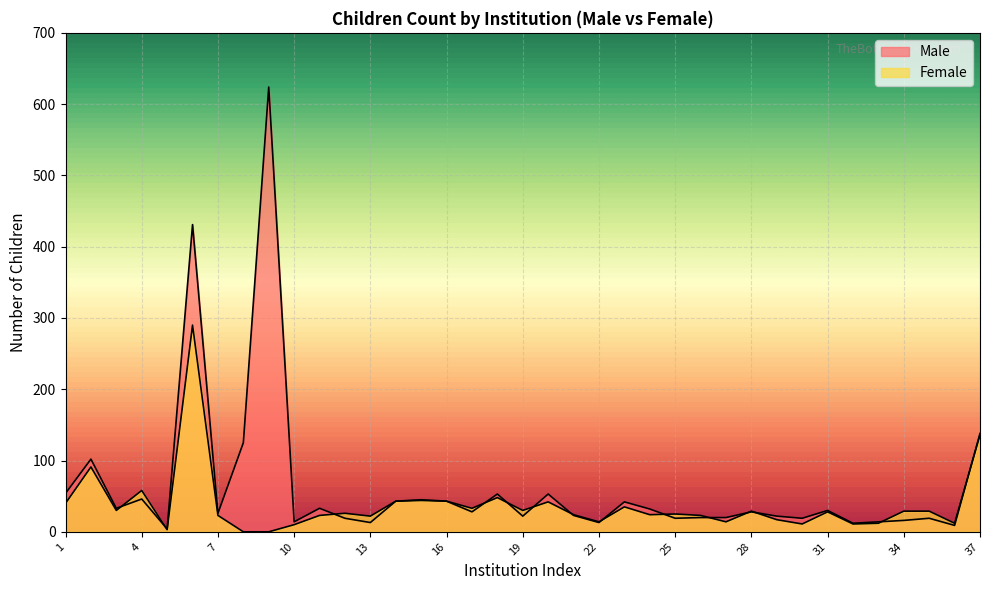

List the series in order of their overall mean, highest first.

Male, Female